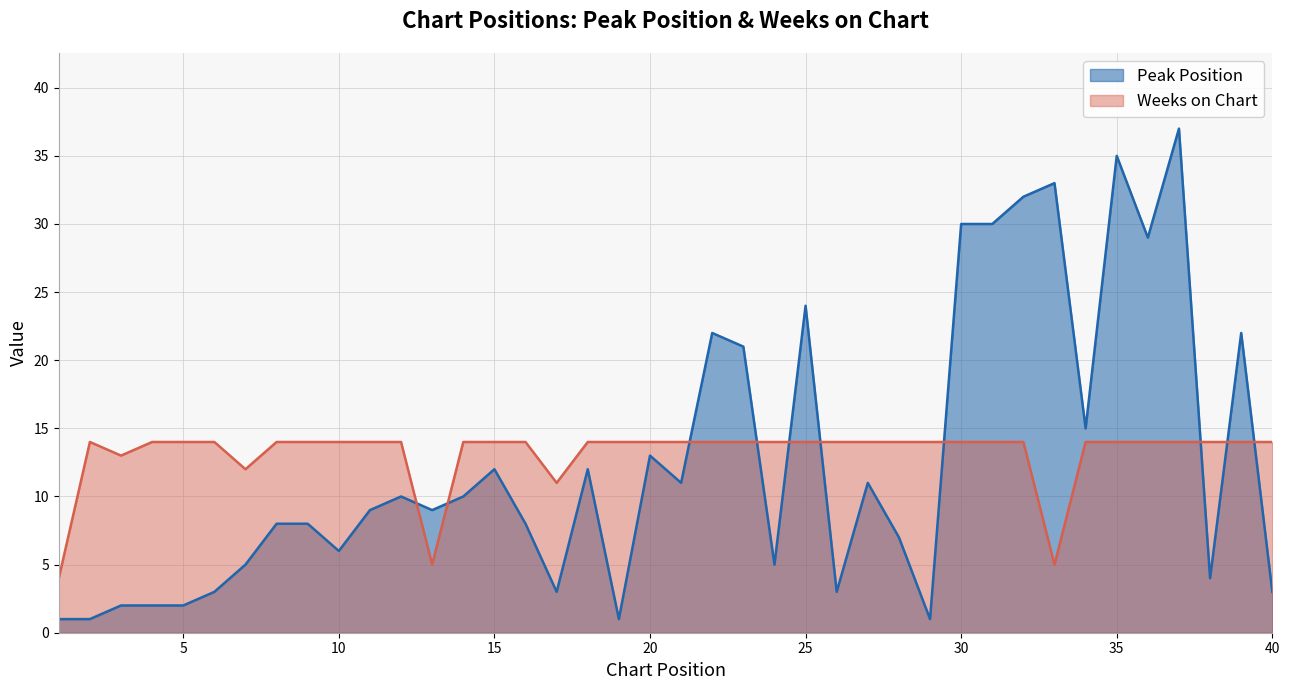

At which category does Weeks on Chart reach its first local valley?

3